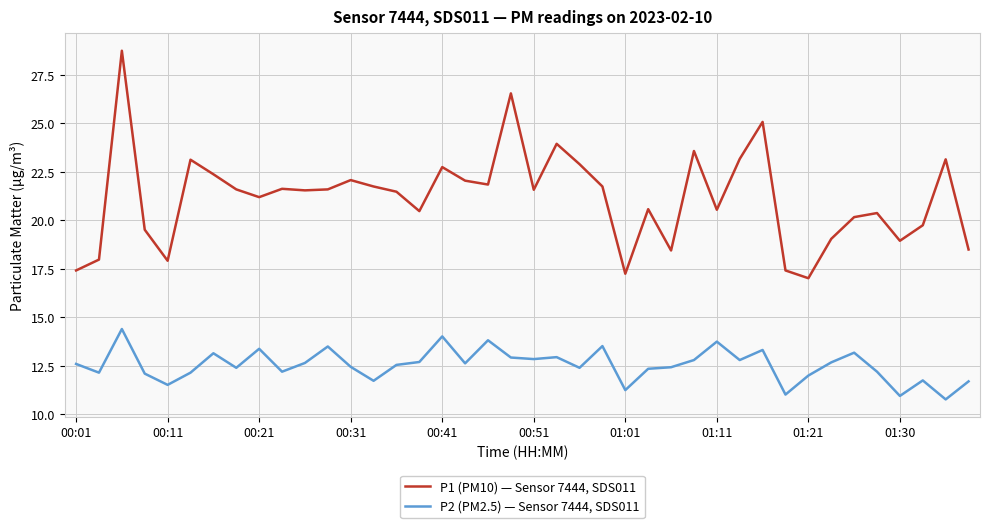

What is the average value of the P2 (PM2.5) — Sensor 7444, SDS011 series?

12.5